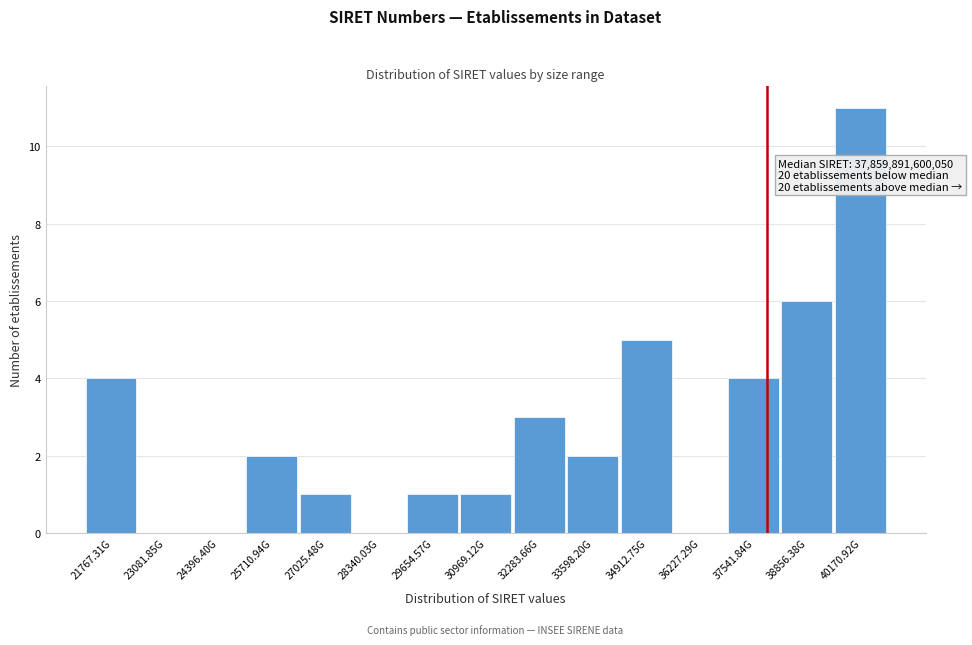

Reading left to right, list all the values displayed in this chart.

21767.31G=4	23081.85G=0	24396.40G=0	25710.94G=2	27025.48G=1	28340.03G=0	29654.57G=1	30969.12G=1	32283.66G=3	33598.20G=2	34912.75G=5	36227.29G=0	37541.84G=4	38856.38G=6	40170.92G=11